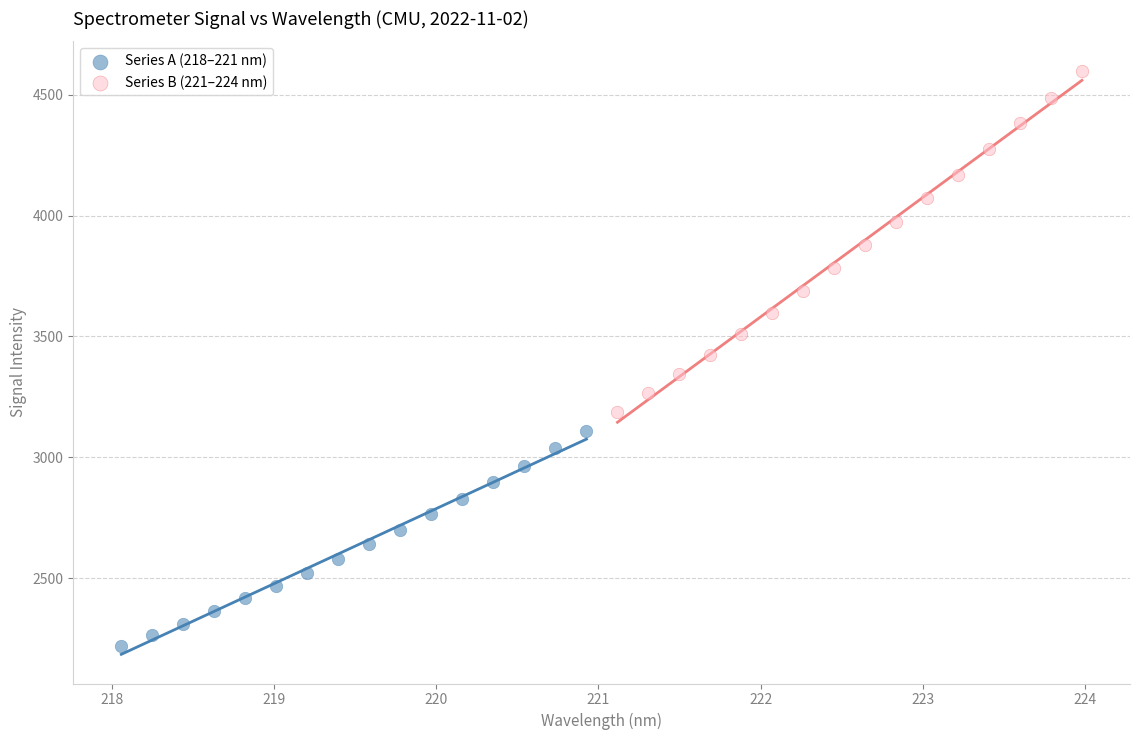

Which series contains the highest Y value?

Series B (221–224 nm)